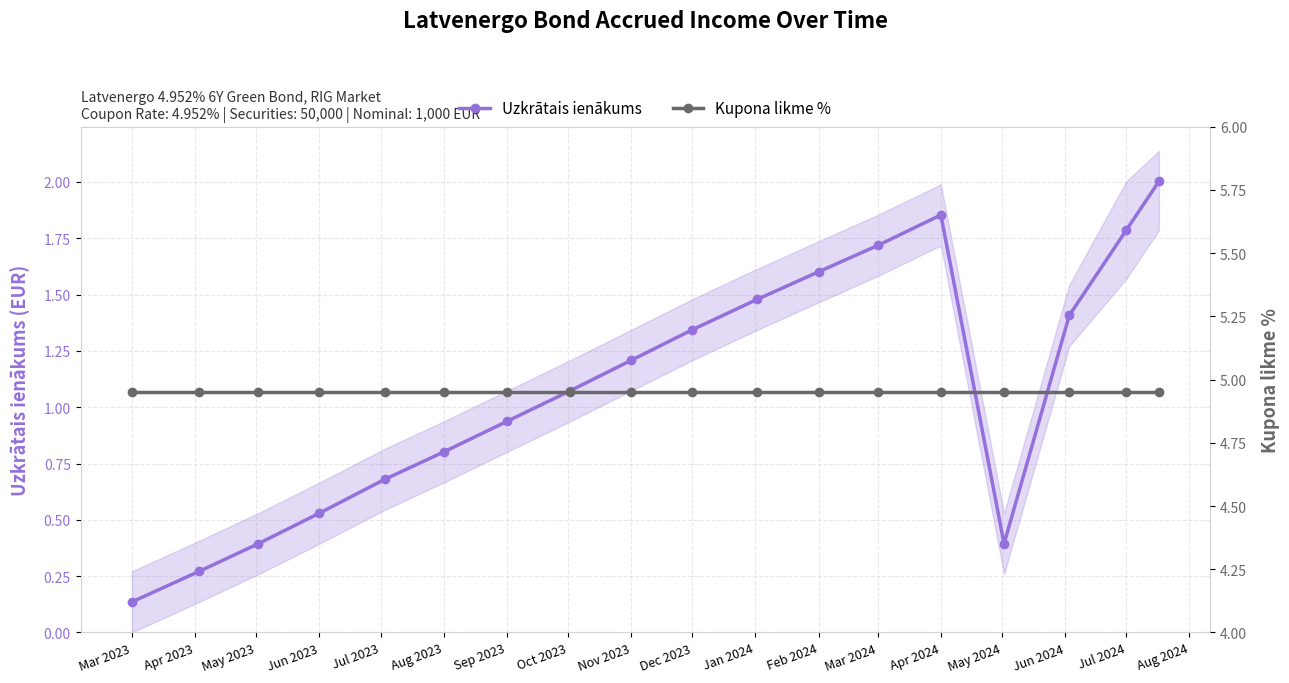

How many lines are shown in the chart?

2